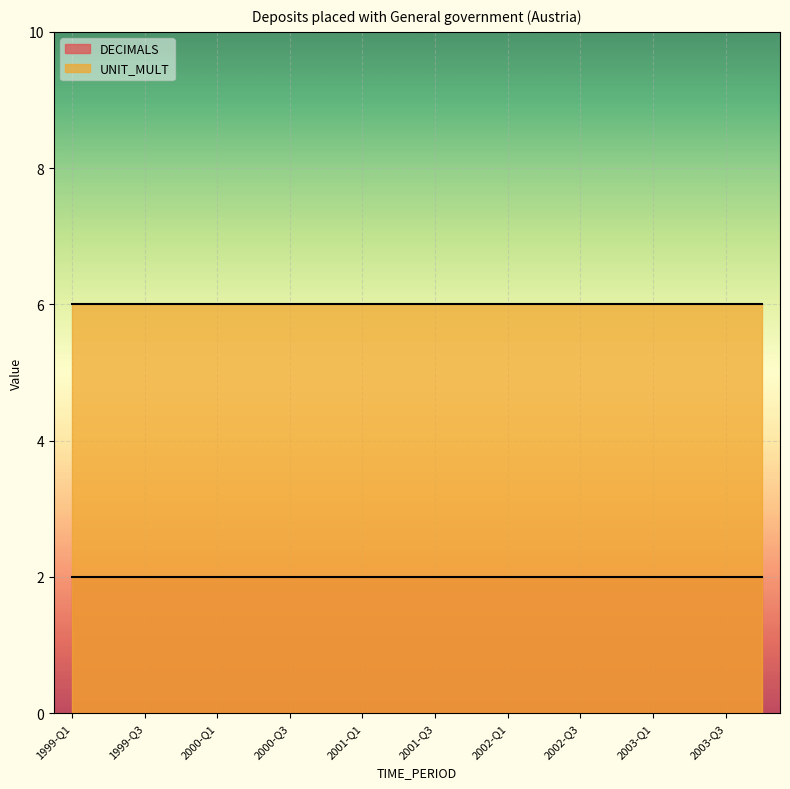

At how many categories does at least one series exceed 3?

20